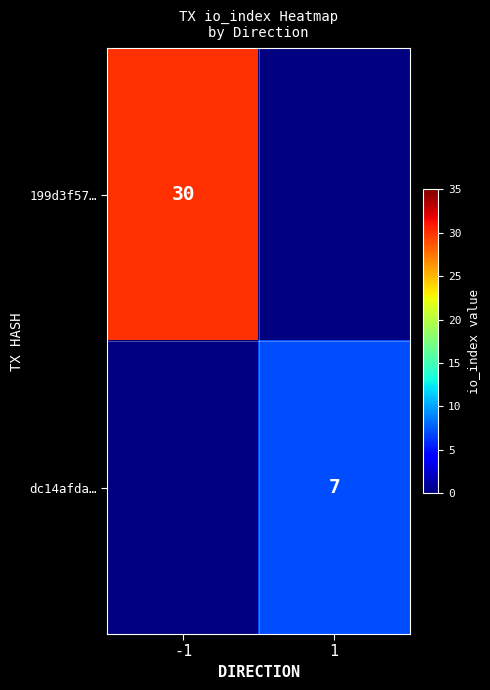

The dc14afda… series shows 10 at 1. True or false?

False